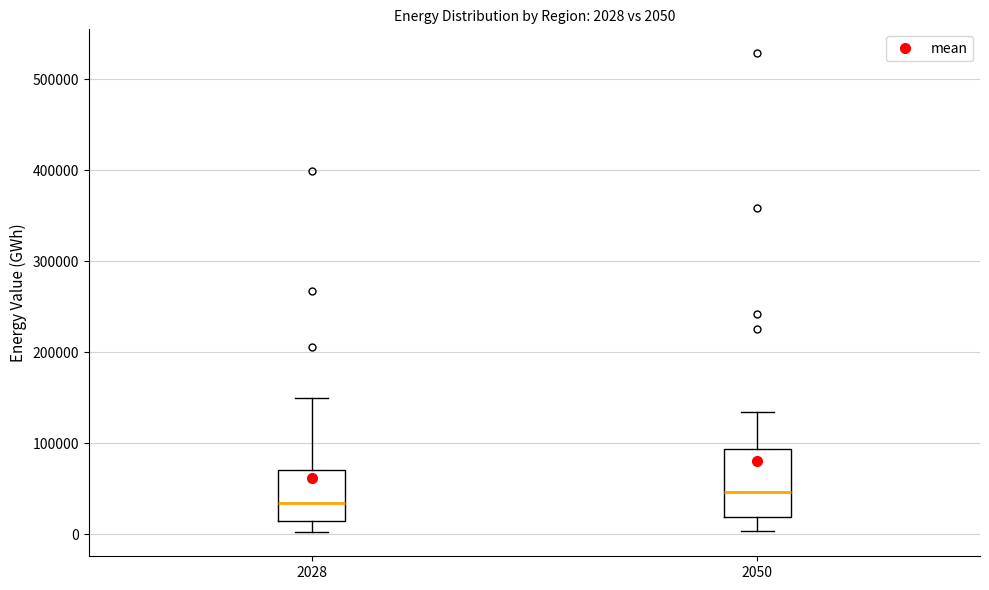

Which box's median line is the highest?

2050